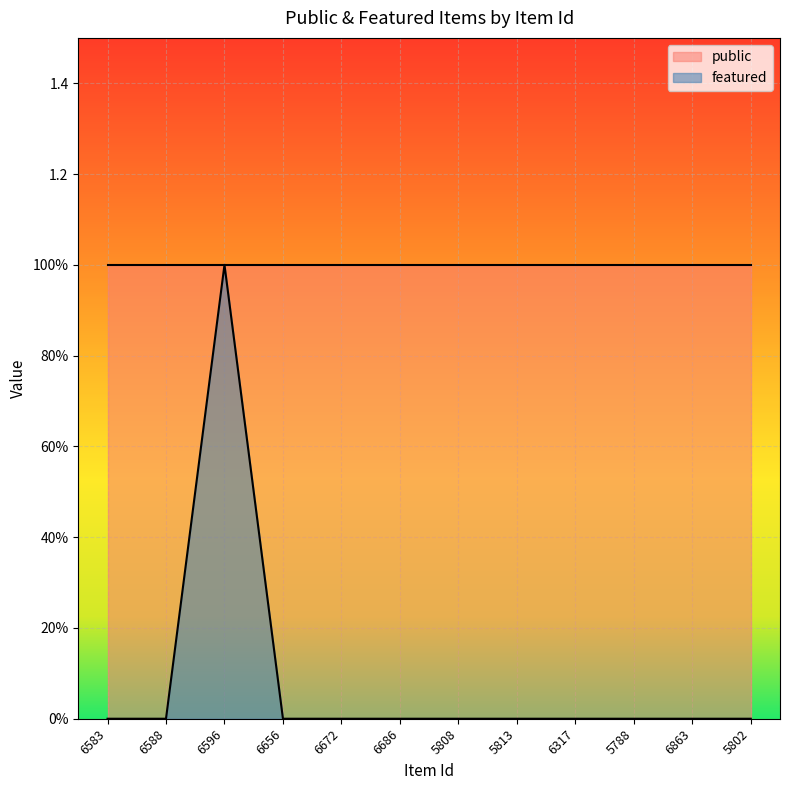

Where is the first local maximum?

6596